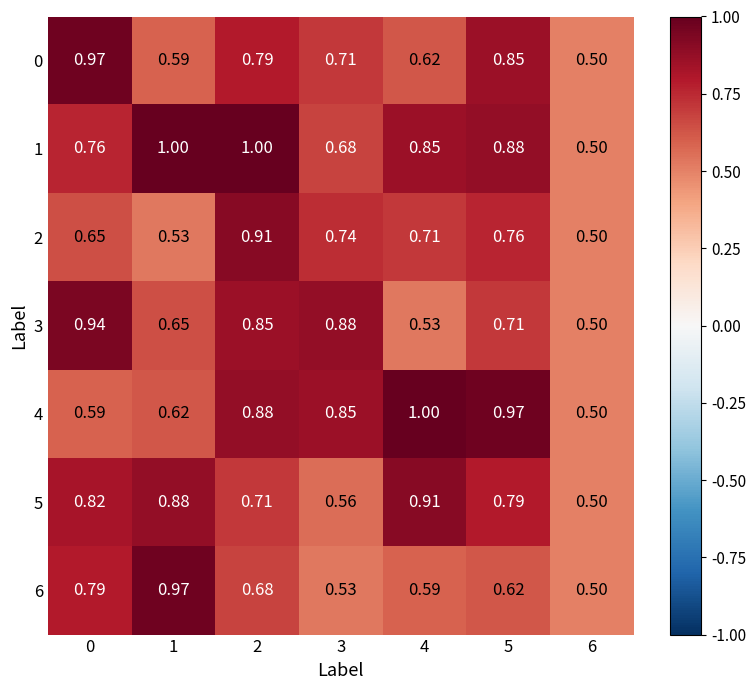

Reading left to right, what are all the values shown in this chart?

0: 0=1.0	1=0.6	2=0.8	3=0.7	4=0.6	5=0.8	6=0.5
1: 0=0.8	1=1.0	2=1.0	3=0.7	4=0.8	5=0.9	6=0.5
2: 0=0.7	1=0.5	2=0.9	3=0.7	4=0.7	5=0.8	6=0.5
3: 0=0.9	1=0.7	2=0.8	3=0.9	4=0.5	5=0.7	6=0.5
4: 0=0.6	1=0.6	2=0.9	3=0.8	4=1.0	5=1.0	6=0.5
5: 0=0.8	1=0.9	2=0.7	3=0.6	4=0.9	5=0.8	6=0.5
6: 0=0.8	1=1.0	2=0.7	3=0.5	4=0.6	5=0.6	6=0.5